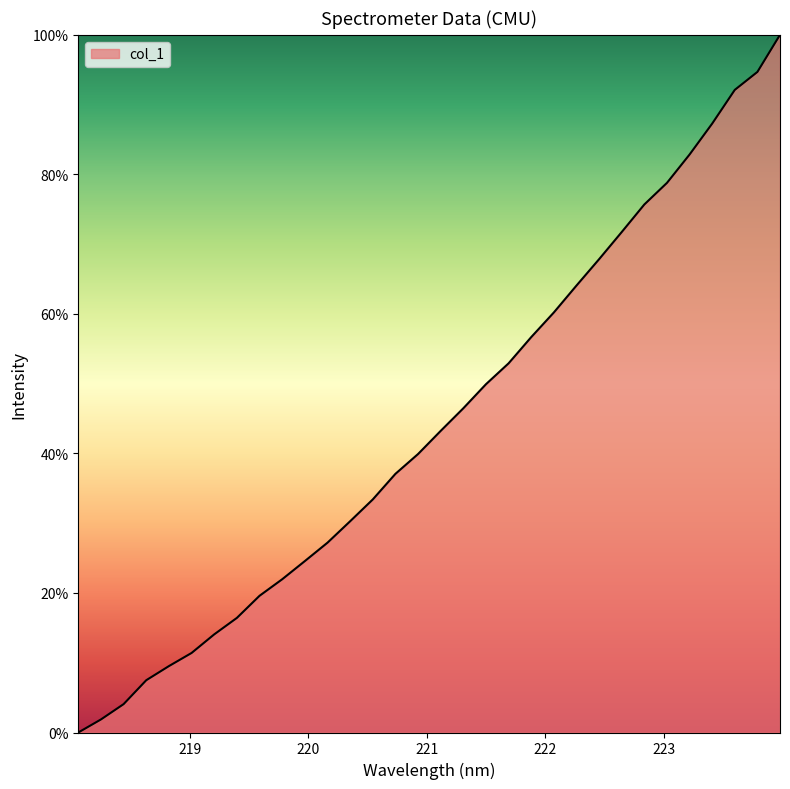

What is the difference between the maximum and minimum values?

100.0